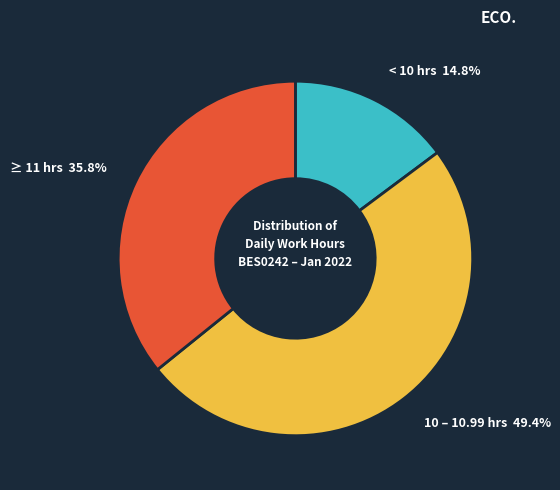

Does any single category account for the majority?

No